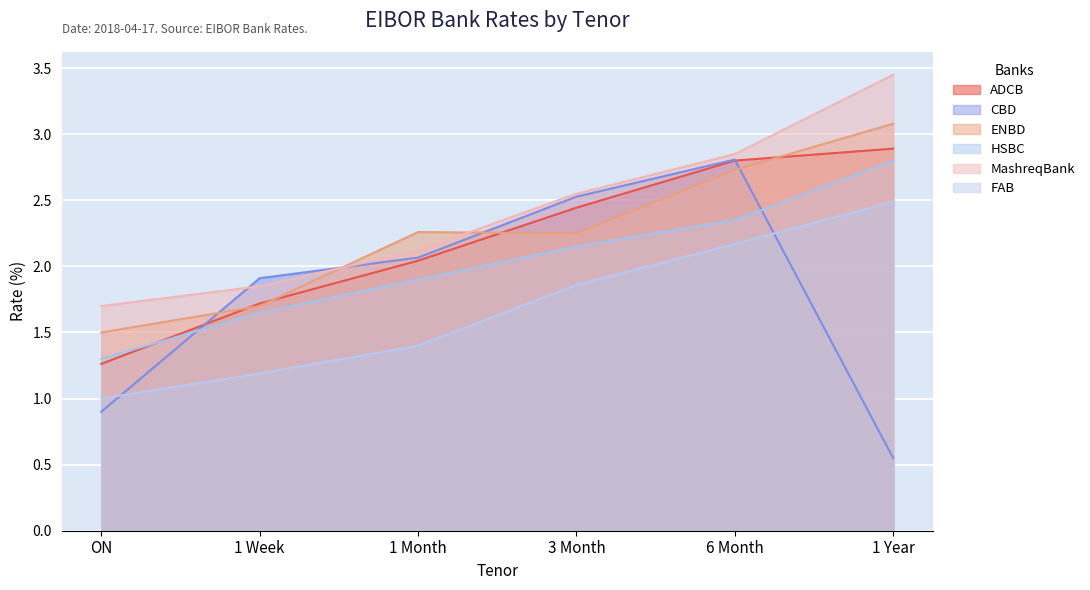

List the labels in order of CBD value, largest first.

6 Month, 3 Month, 1 Month, 1 Week, ON, 1 Year